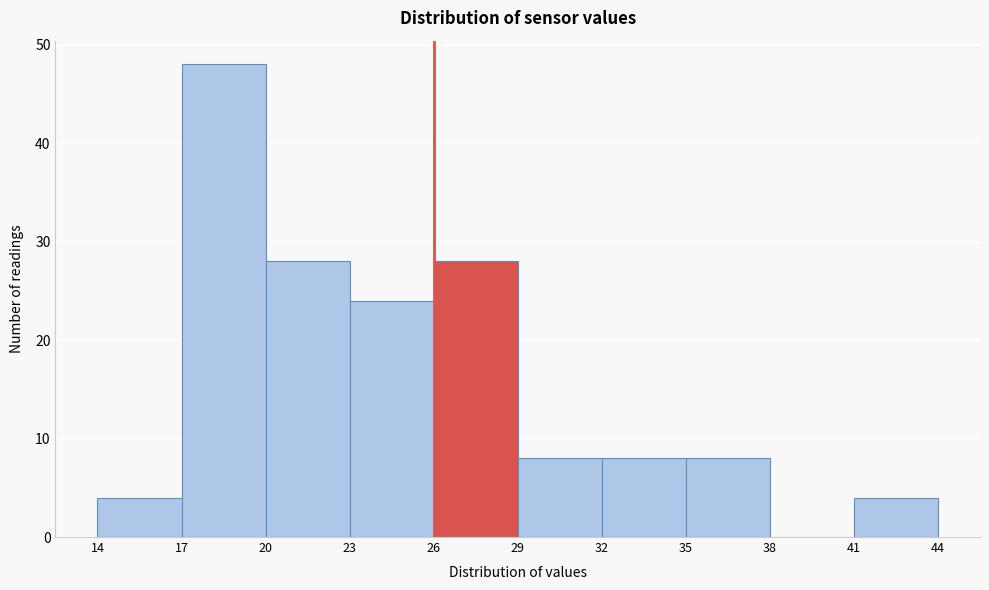

Reading left to right, list every bar in this chart as the range it spans on the x-axis followed by its height. The values are not printed on the chart, so give them approximately, as read against the axis.

14 to 17: 4
17 to 20: 48
20 to 23: 28
23 to 26: 24
26 to 29: 28
29 to 32: 8
32 to 35: 8
35 to 38: 8
38 to 41: 0
41 to 44: 4